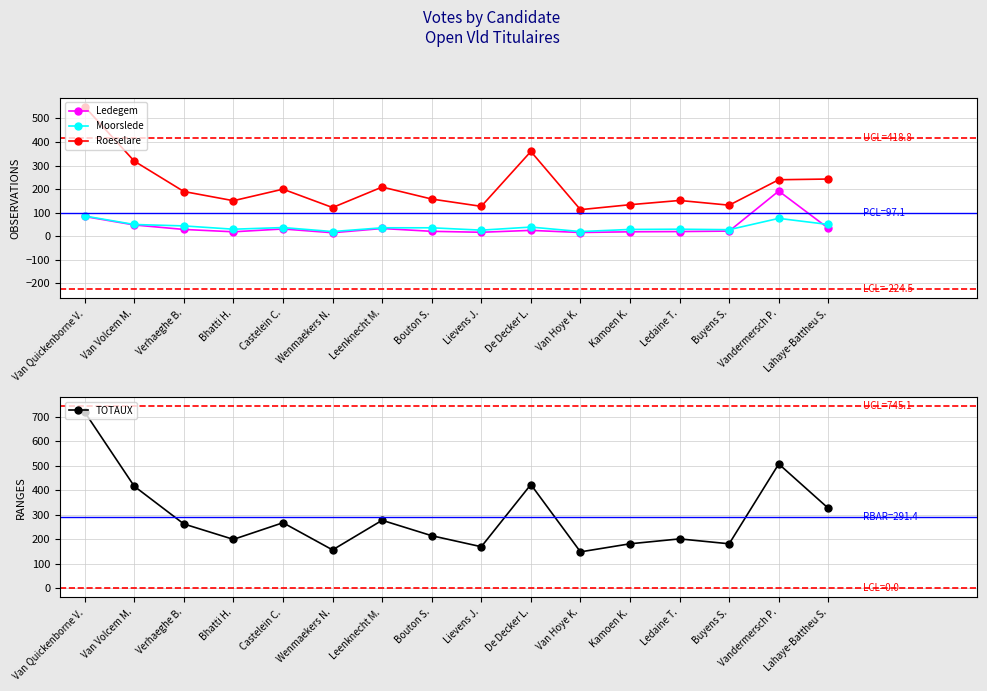

Does the chart display data point markers on the line(s)?

Yes